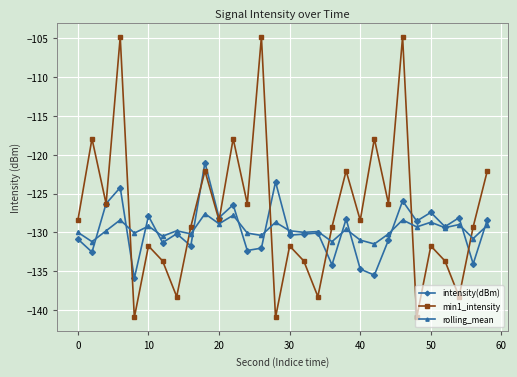

What is the sum of all intensity(dBm) values?

-3890.6